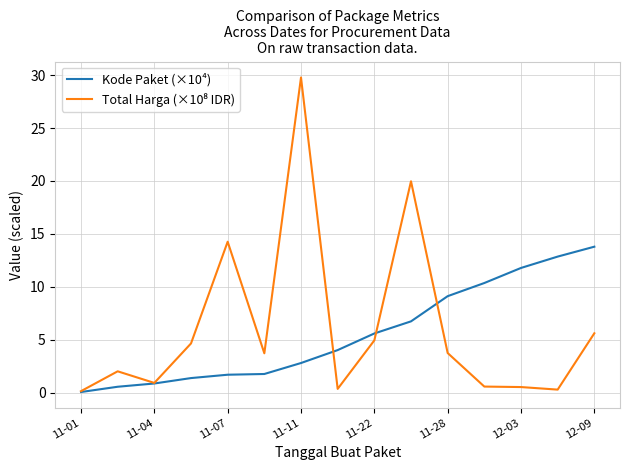

What is the maximum value shown in the chart?

29.8